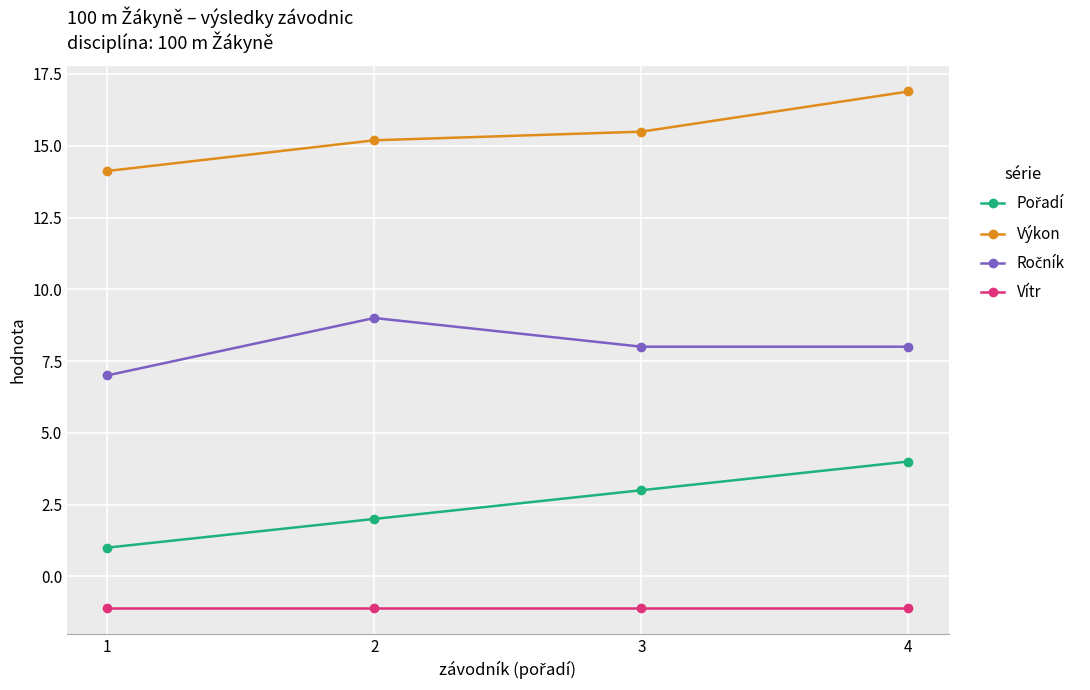

At which category does the chart reach its peak across all series?

4